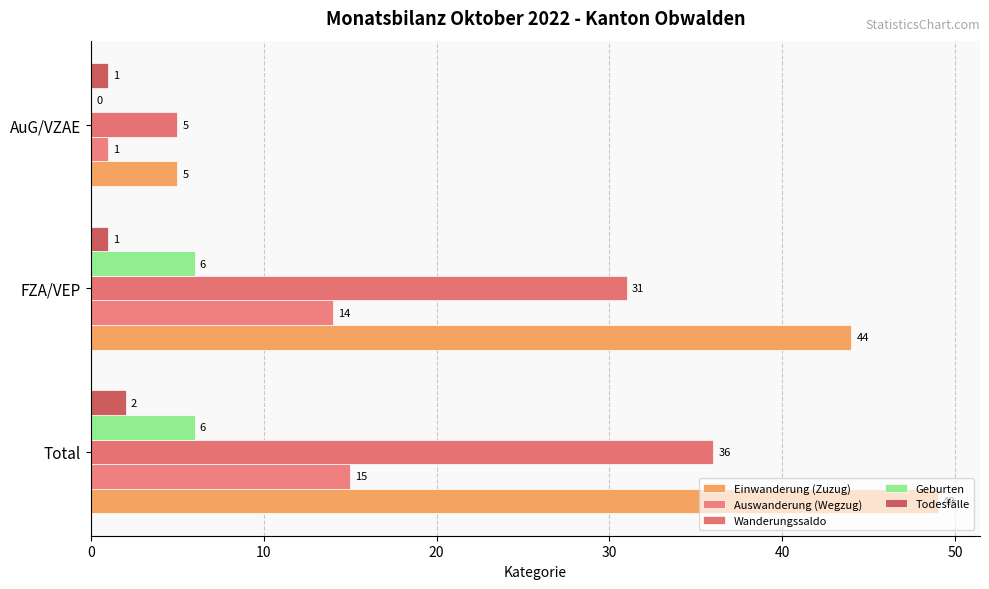

What are all the series names shown in the legend?

Einwanderung (Zuzug), Auswanderung (Wegzug), Wanderungssaldo, Geburten, Todesfälle